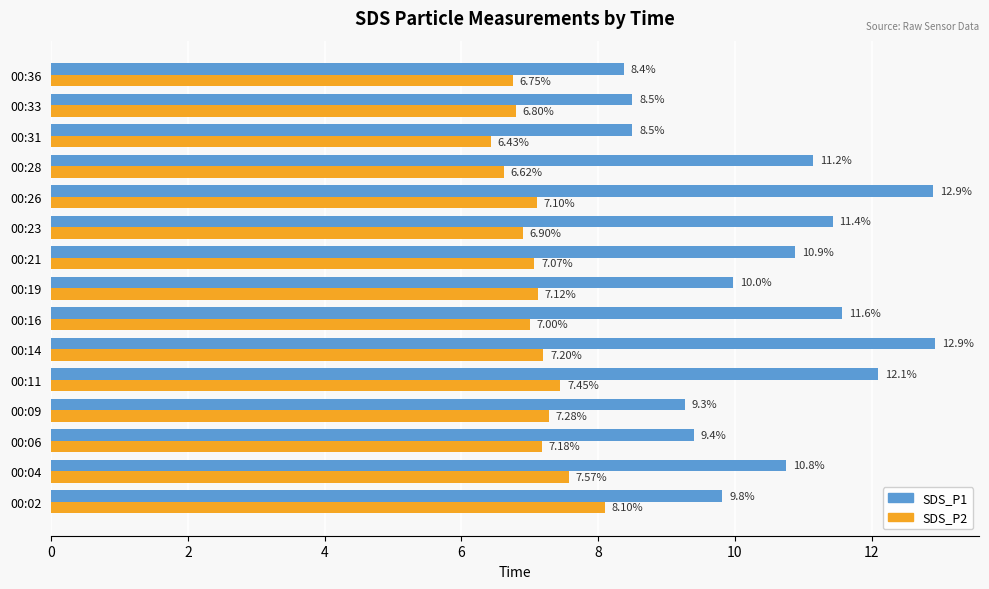

What is the difference between the SDS_P1 values at 00:21 and 00:36?

2.5